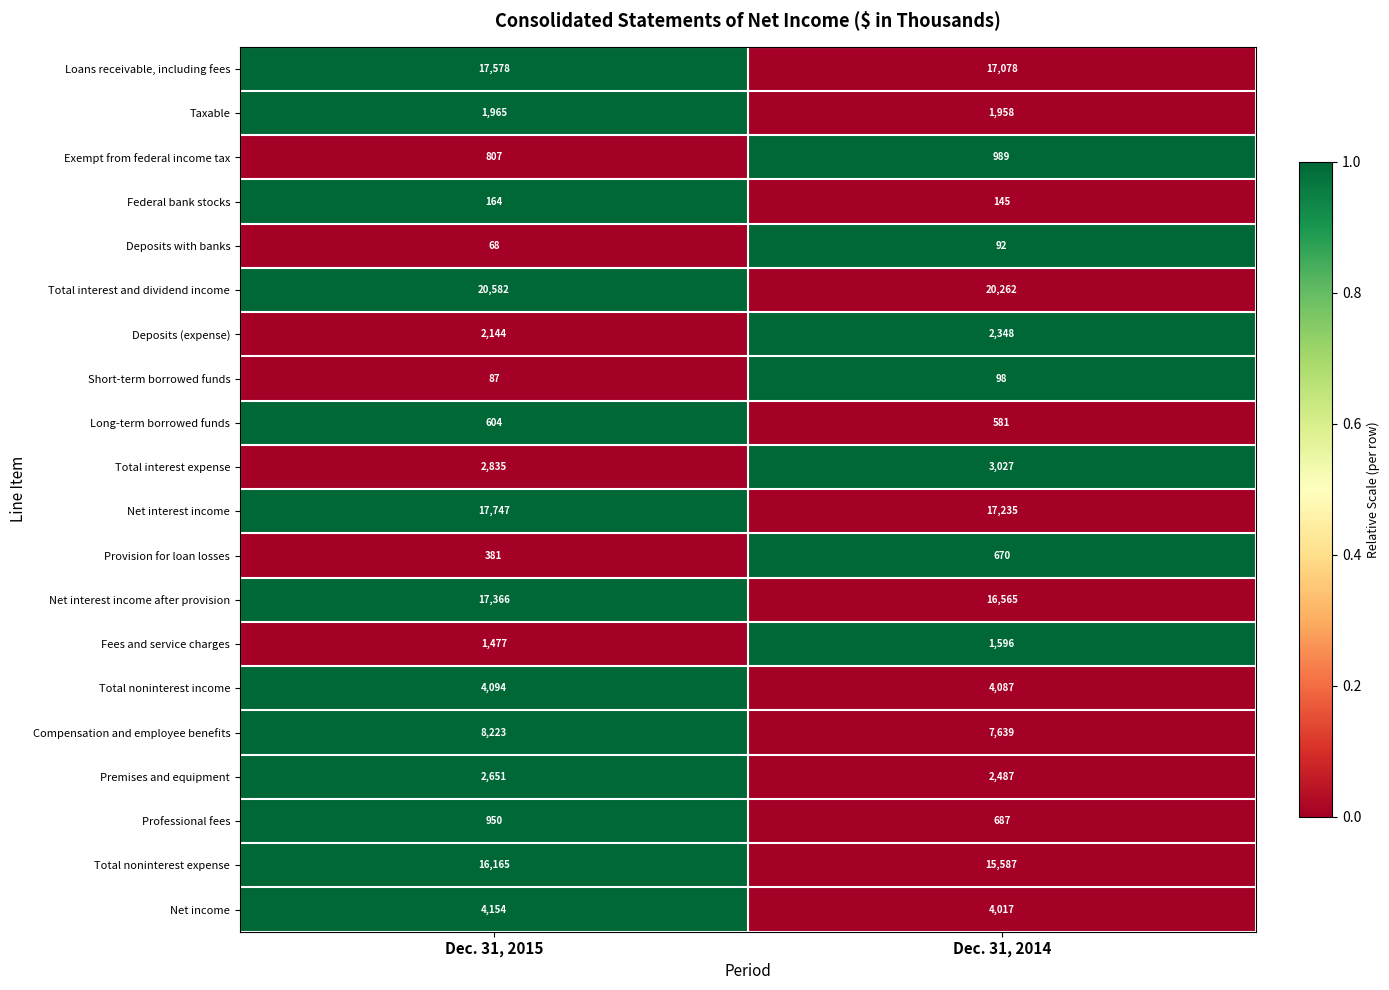

What is the maximum value for Fees and service charges?

1596